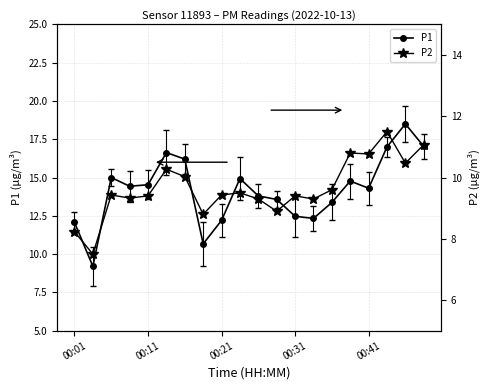

What are all the series names shown in the legend?

P1, P2